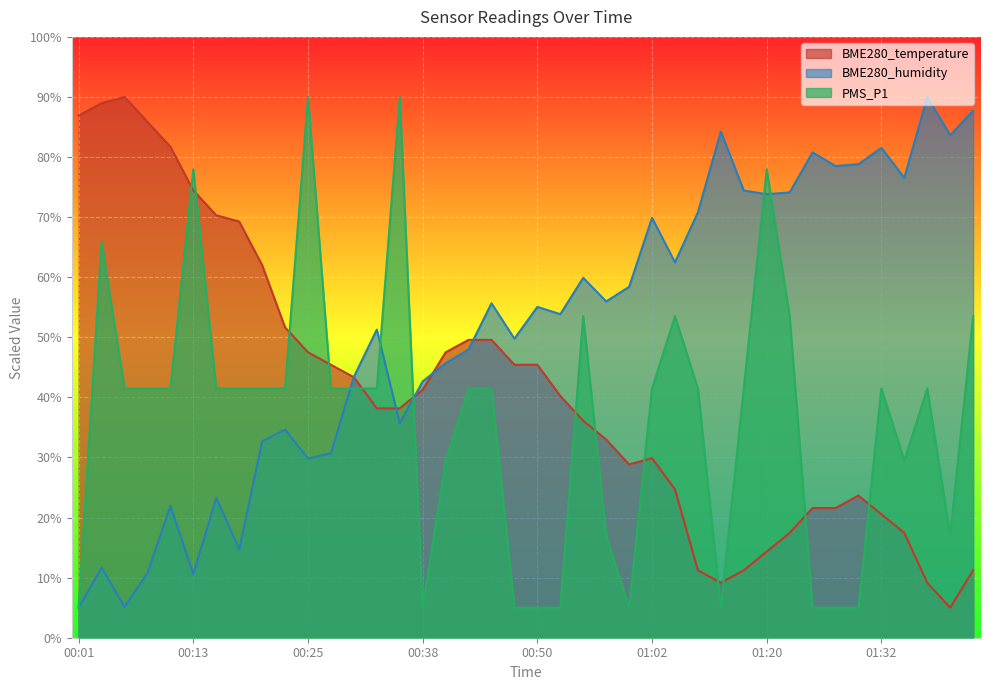

What are all the series names shown in the legend?

BME280_temperature, BME280_humidity, PMS_P1